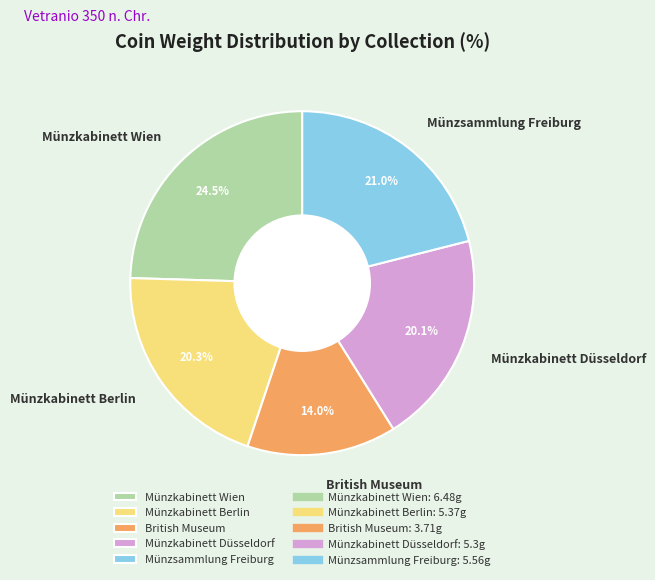

To the nearest percent, what portion does Münzkabinett Düsseldorf represent?

20%